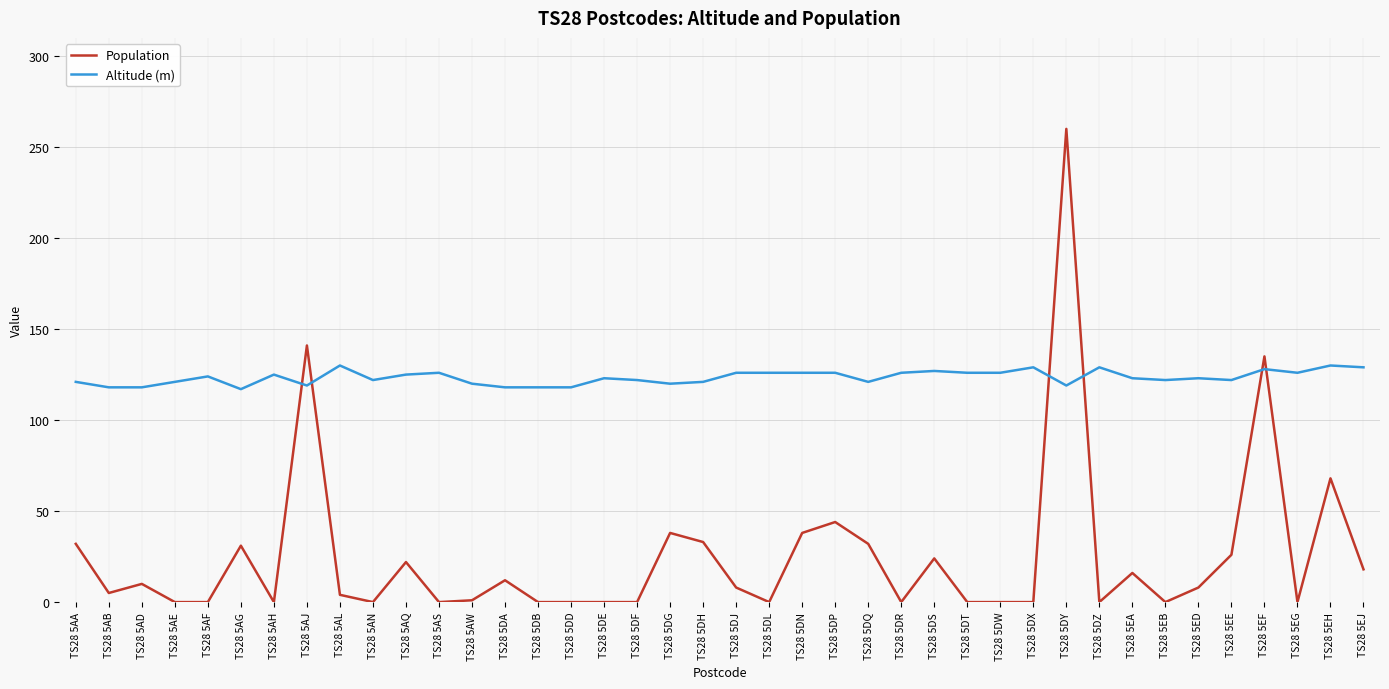

True or false: Altitude (m) has more than 1 interior local peaks.

True